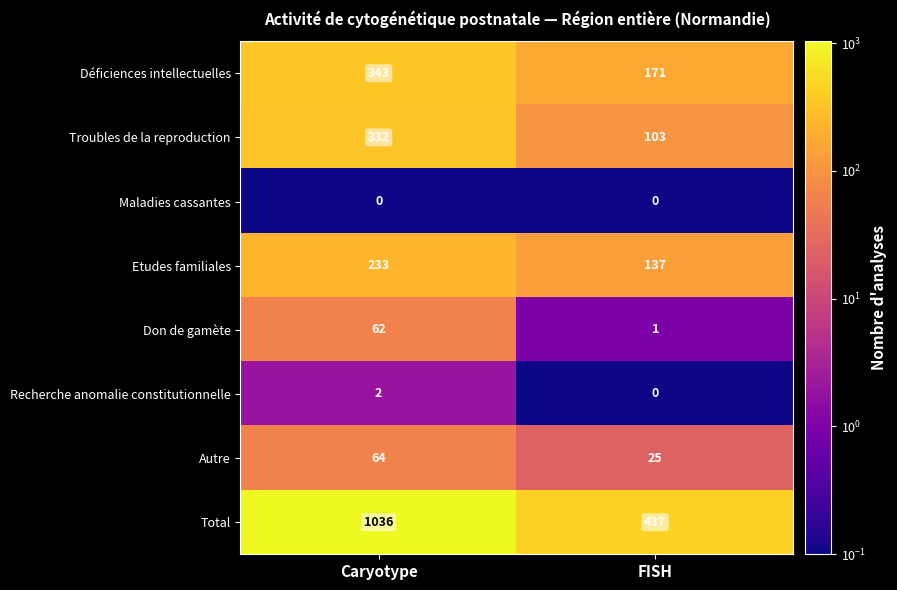

Read the Déficiences intellectuelles value at FISH, to the nearest 50.

150